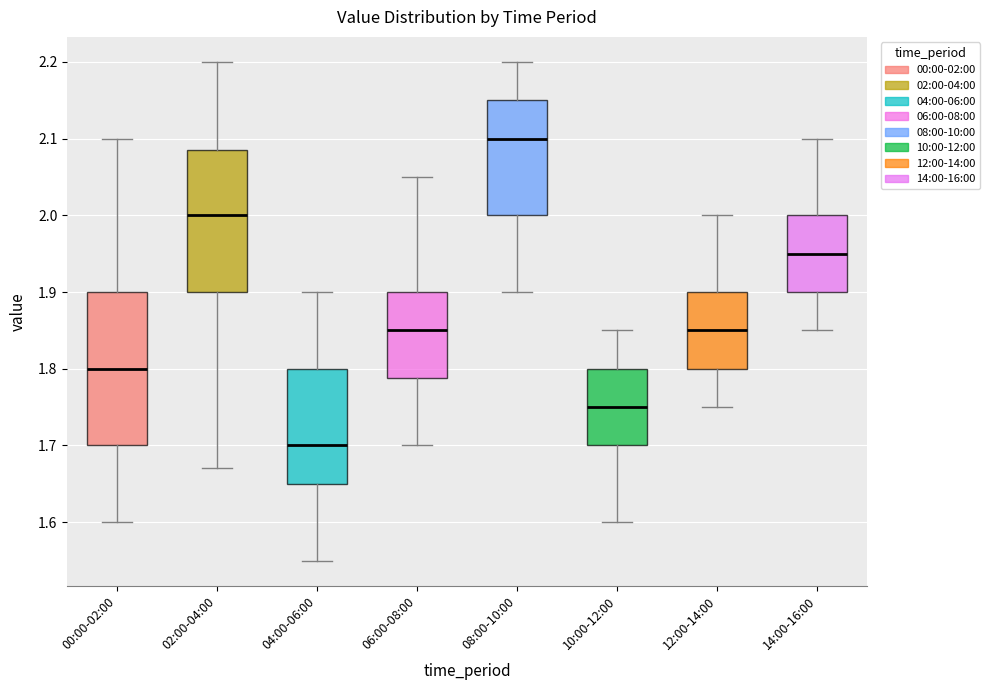

Which box's median line is the lowest?

04:00-06:00